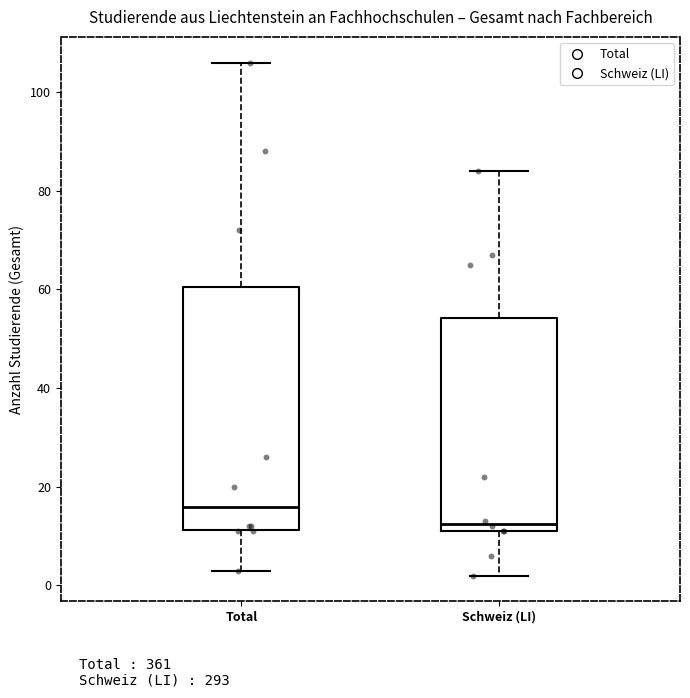

Which box's median line is the highest?

Total